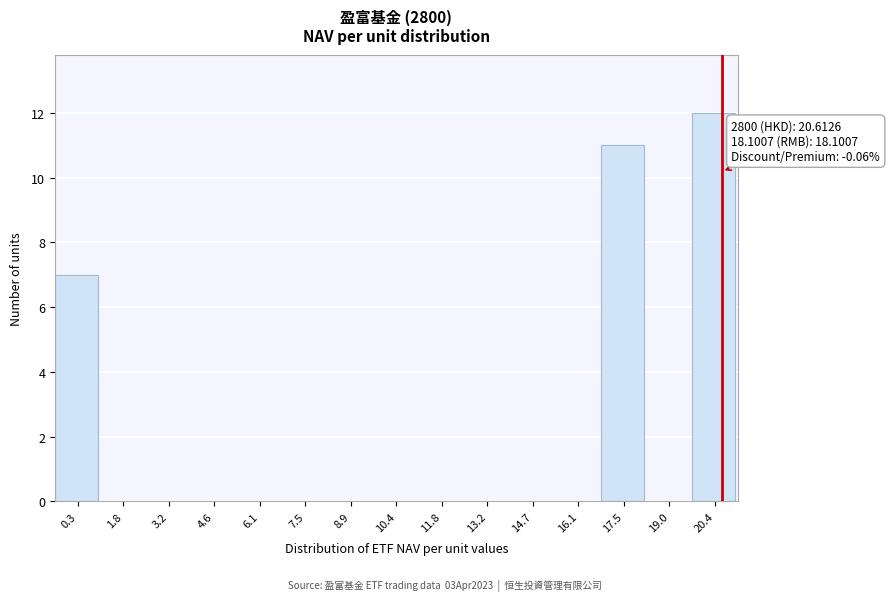

Which range on the x-axis has the tallest bar?

19.6 to 21.2